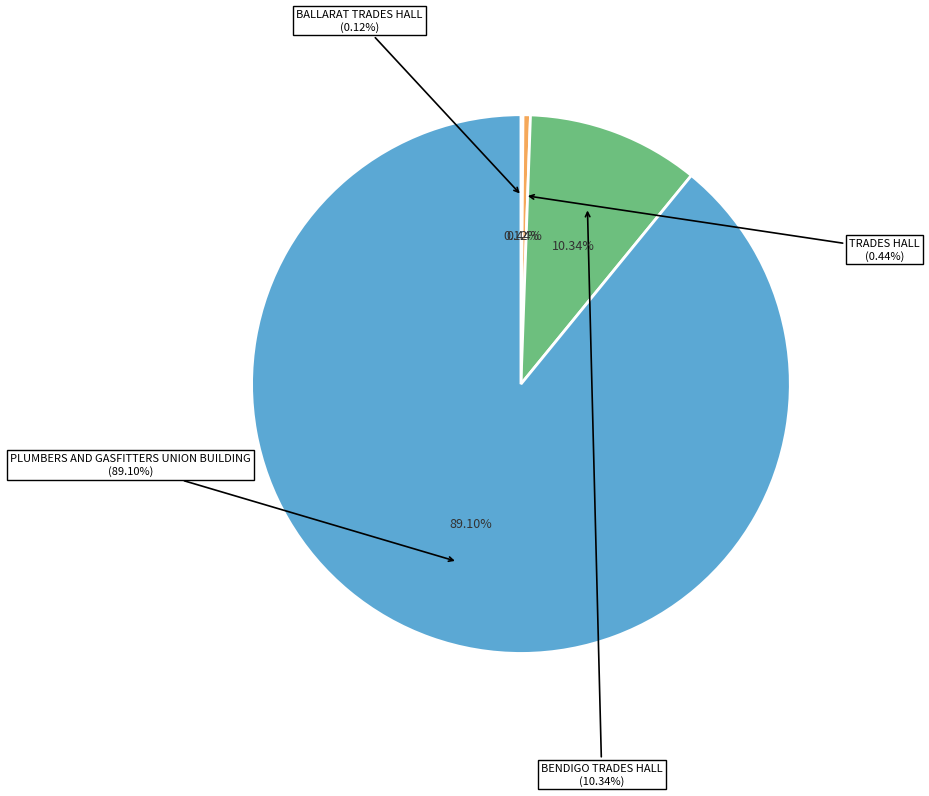

To the nearest percent, what is the difference between the BENDIGO TRADES HALL and PLUMBERS AND GASFITTERS UNION BUILDING slice percentages?

79%